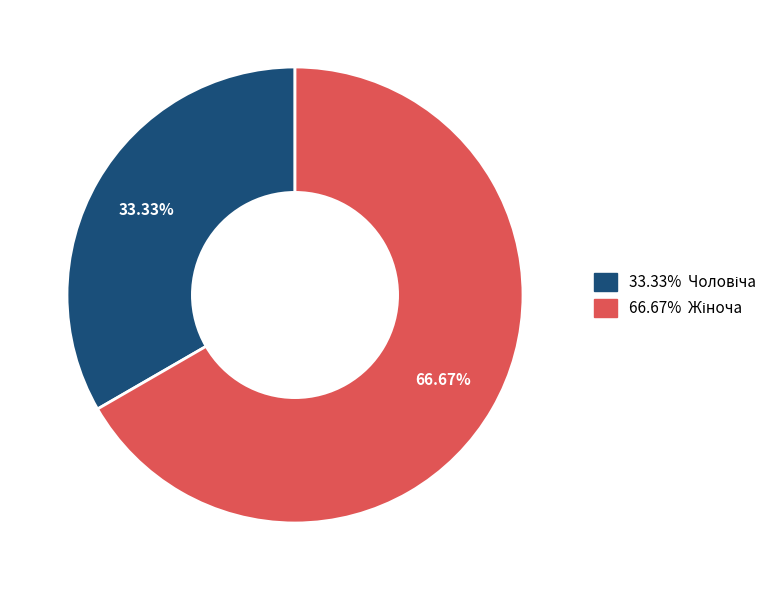

Does any single category account for the majority?

Yes